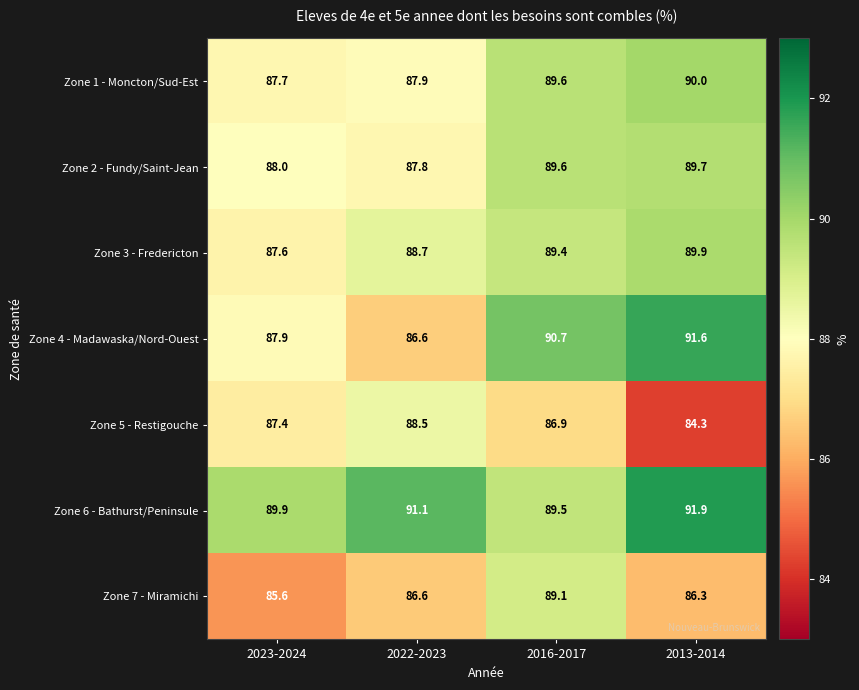

Is the value of Zone 1 - Moncton/Sud-Est at 2022-2023 greater than the value of Zone 3 - Fredericton at 2023-2024?

Yes